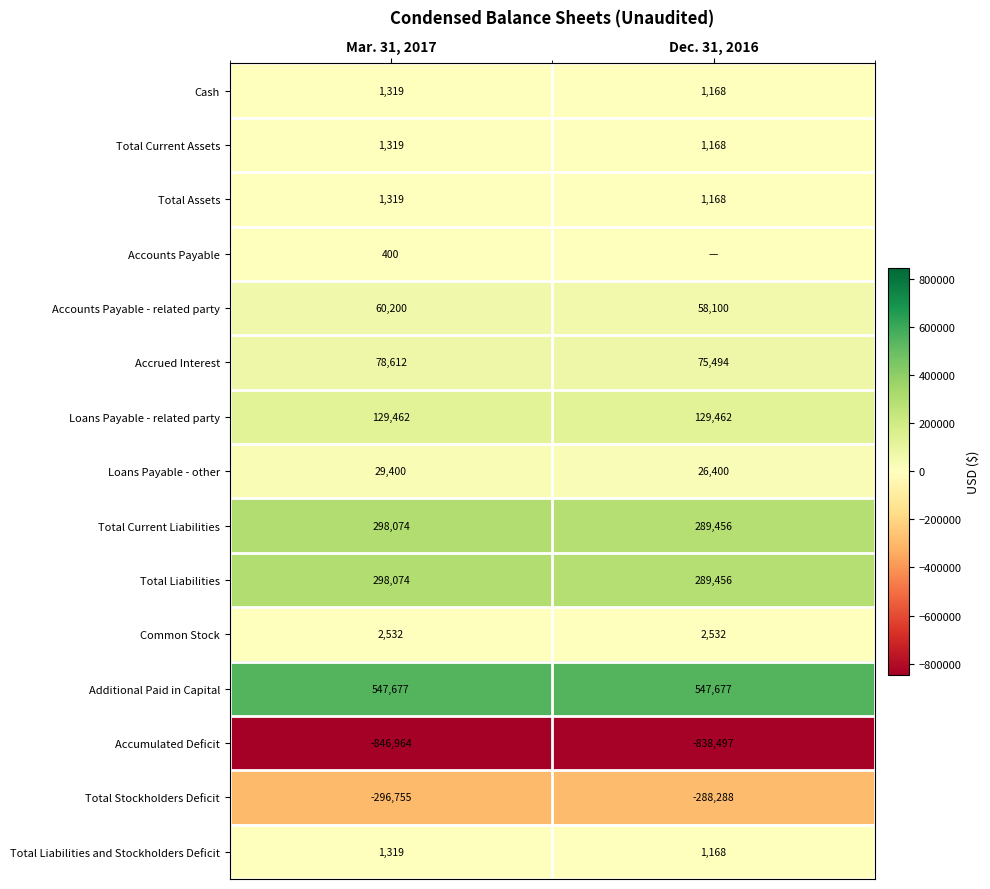

Which label corresponds to the smallest value in the chart?

Mar. 31, 2017